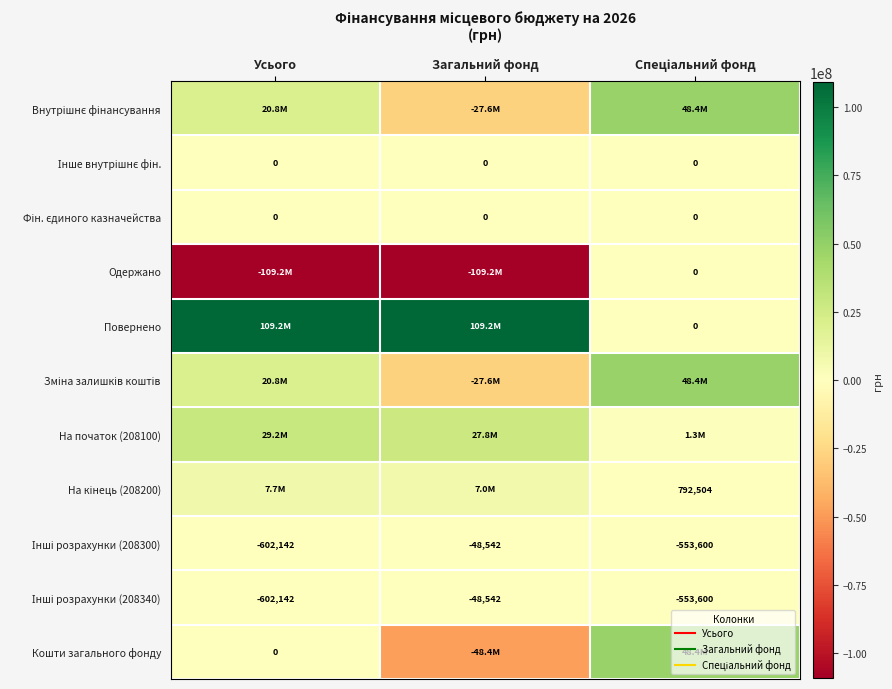

True or false: Інше внутрішнє фін. has a value of 0.0 at Загальний фонд.

True